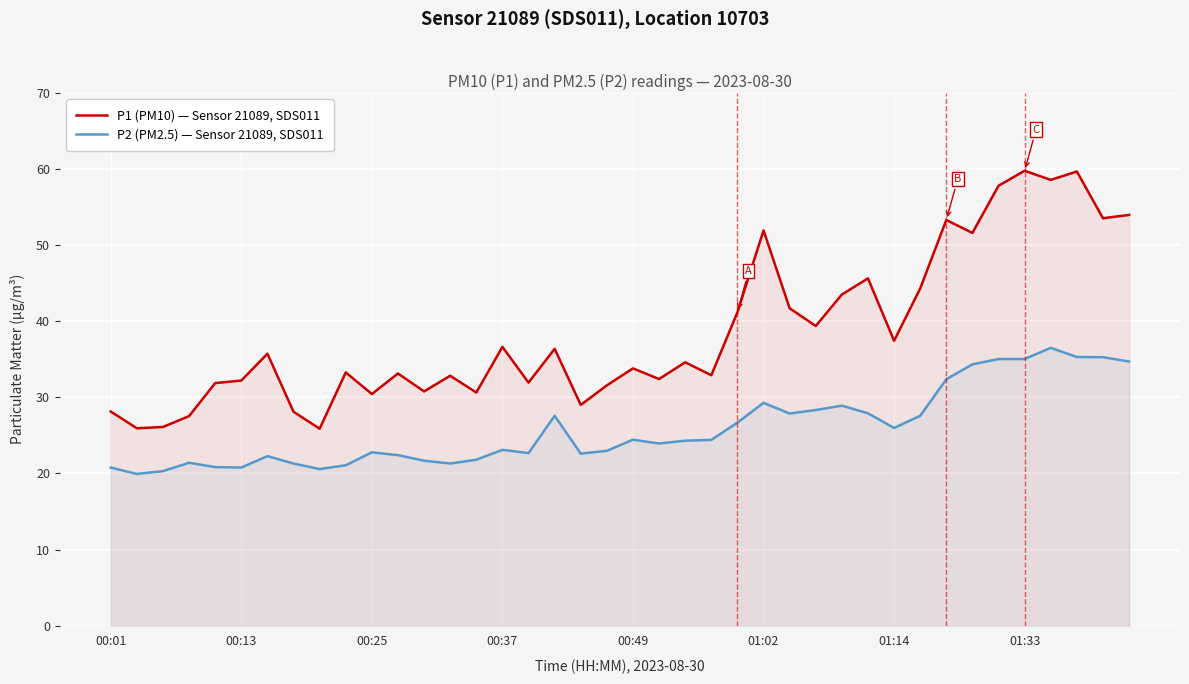

Is it true that P1 (PM10) — Sensor 21089, SDS011 equals 96.2 at 01:33?

False